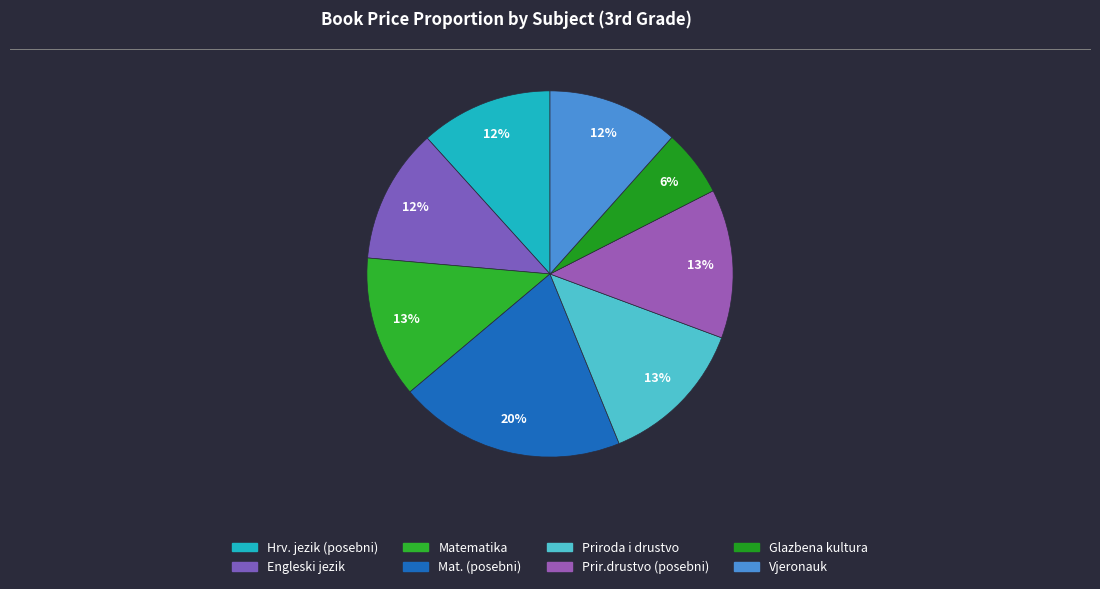

Count the number of slices in the pie.

8